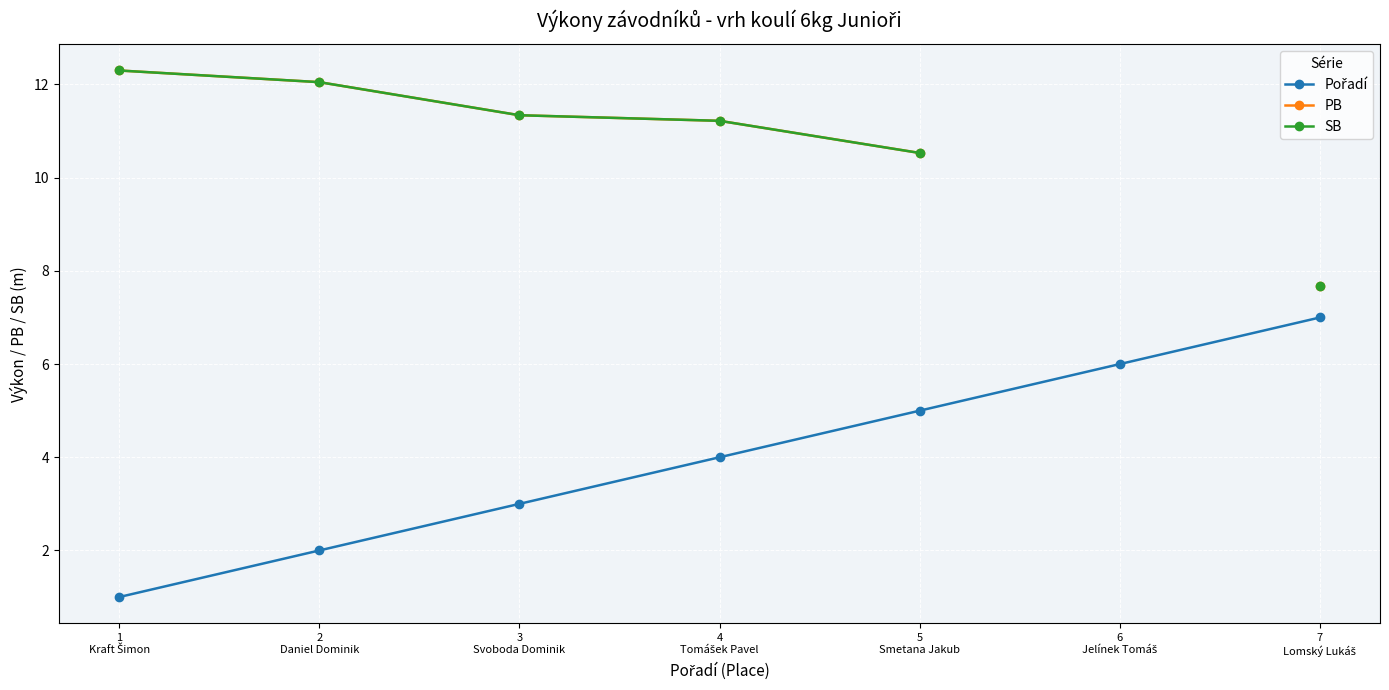

At which category is the sum across all series the highest?

4
Tomášek Pavel